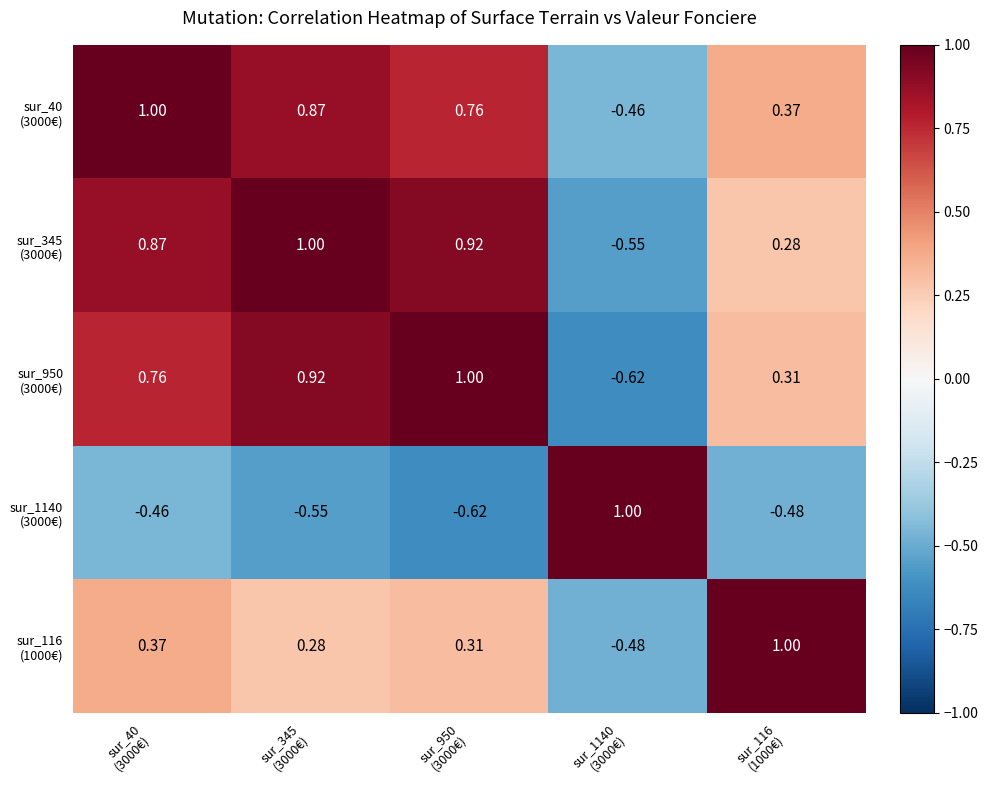

Count the number of categories in the chart.

5